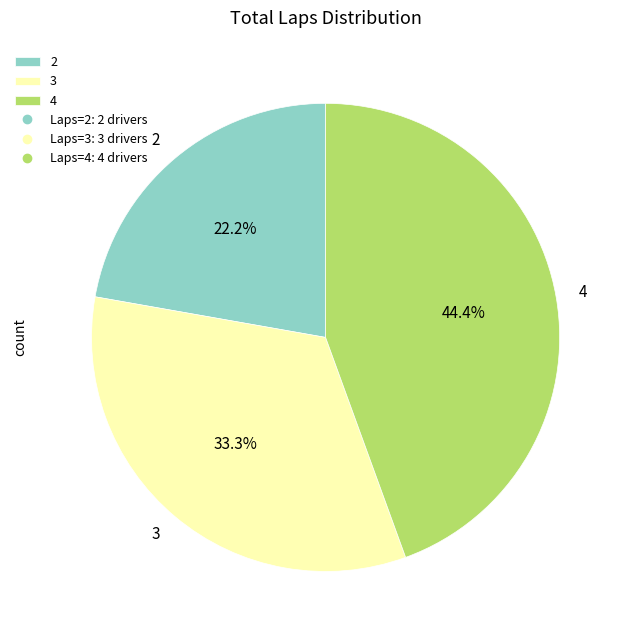

What is the smallest slice in the pie chart?

2